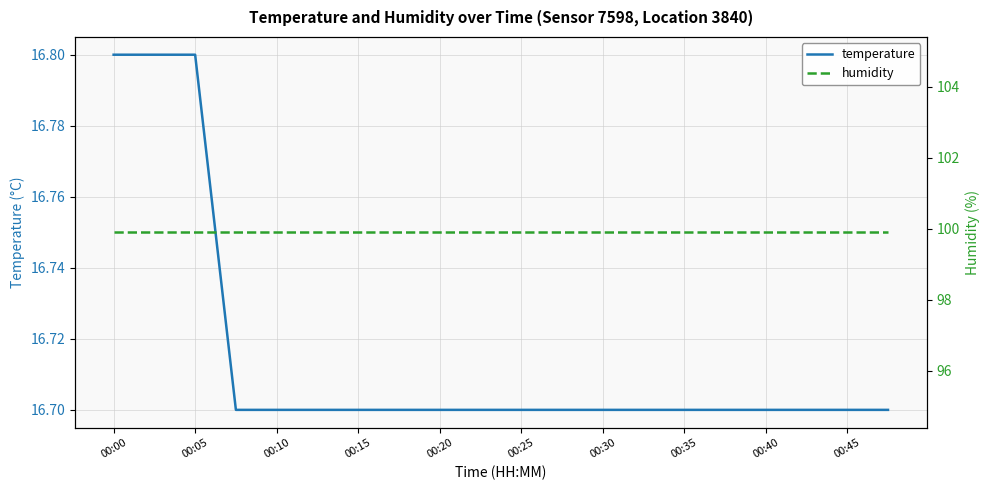

What is the smallest value displayed?

16.7